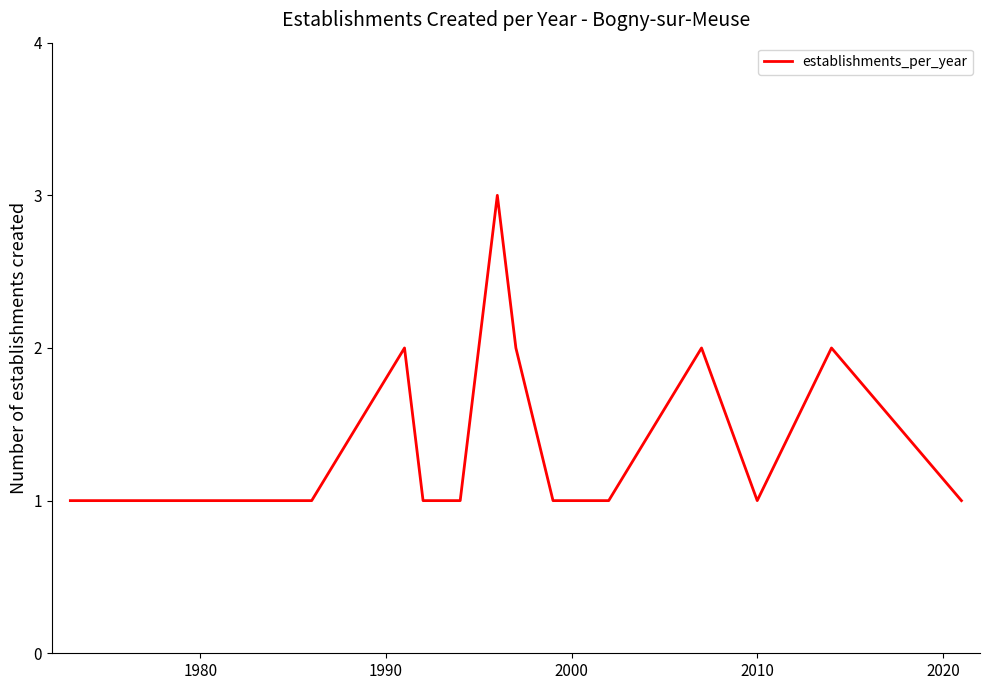

What is the greatest value displayed?

3